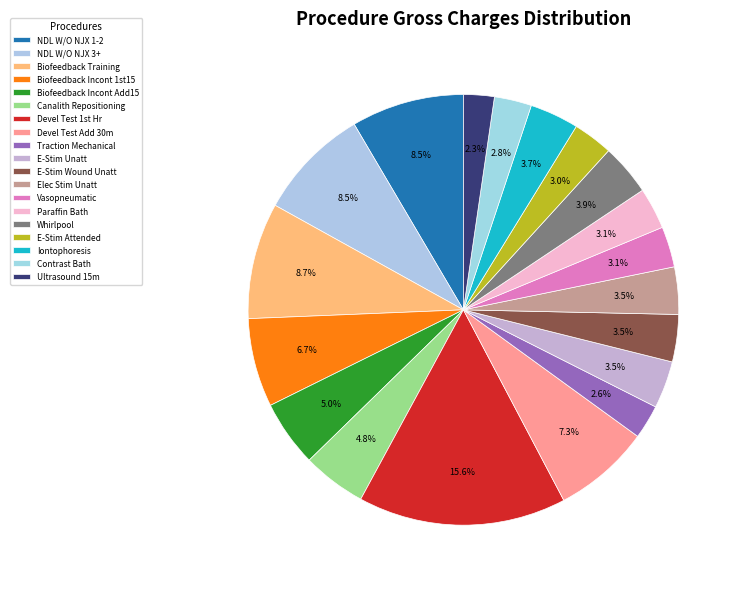

Does any single category account for the majority?

No